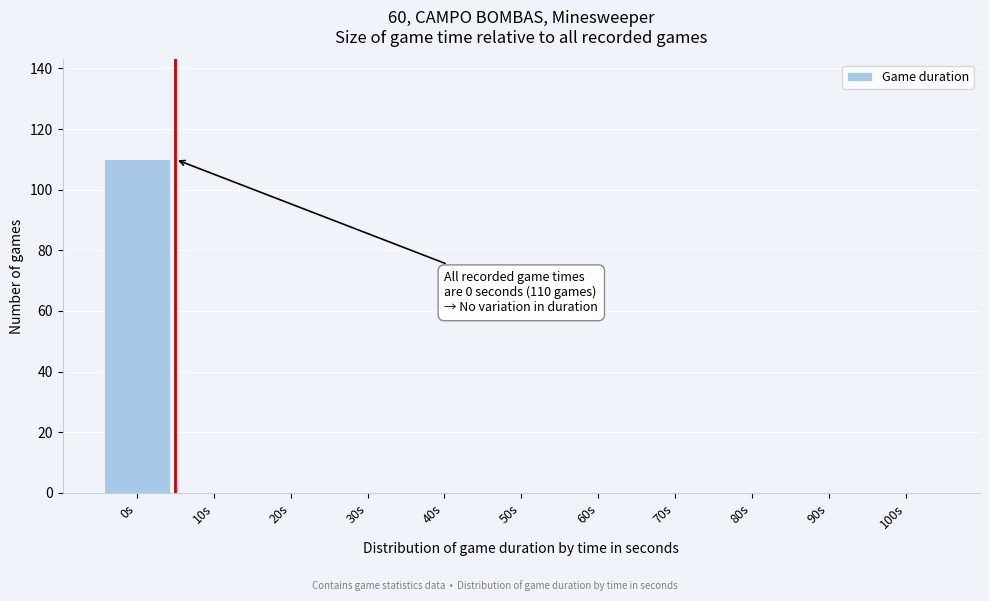

Reading left to right, list all the values displayed in this chart.

0s=110	10s=0	20s=0	30s=0	40s=0	50s=0	60s=0	70s=0	80s=0	90s=0	100s=0